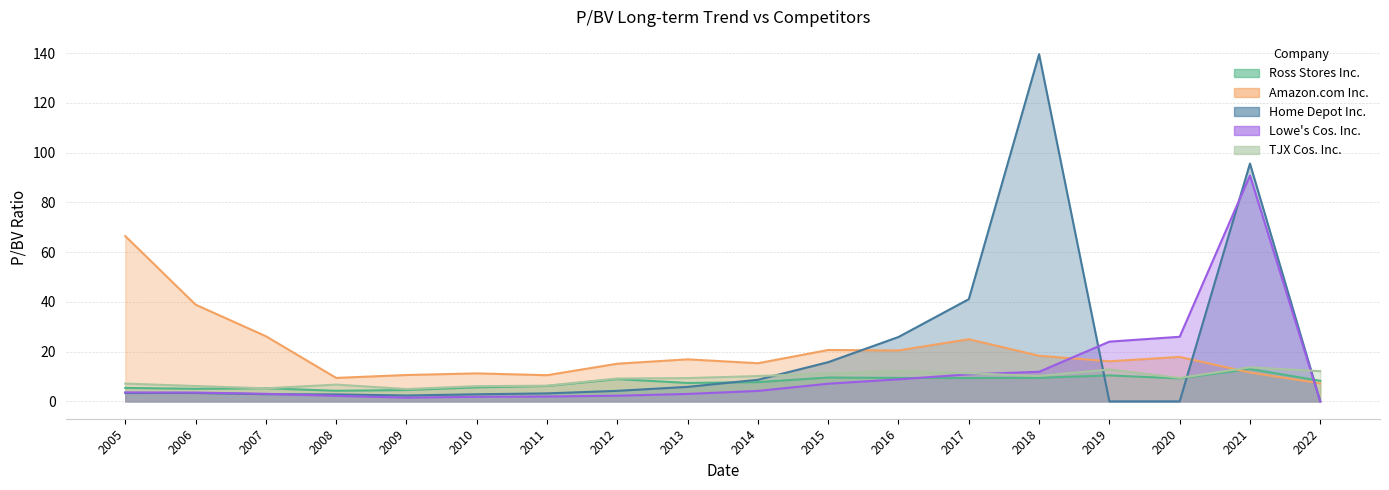

What is the difference between the maximum and second lowest values in the TJX Cos. Inc. series?

8.4